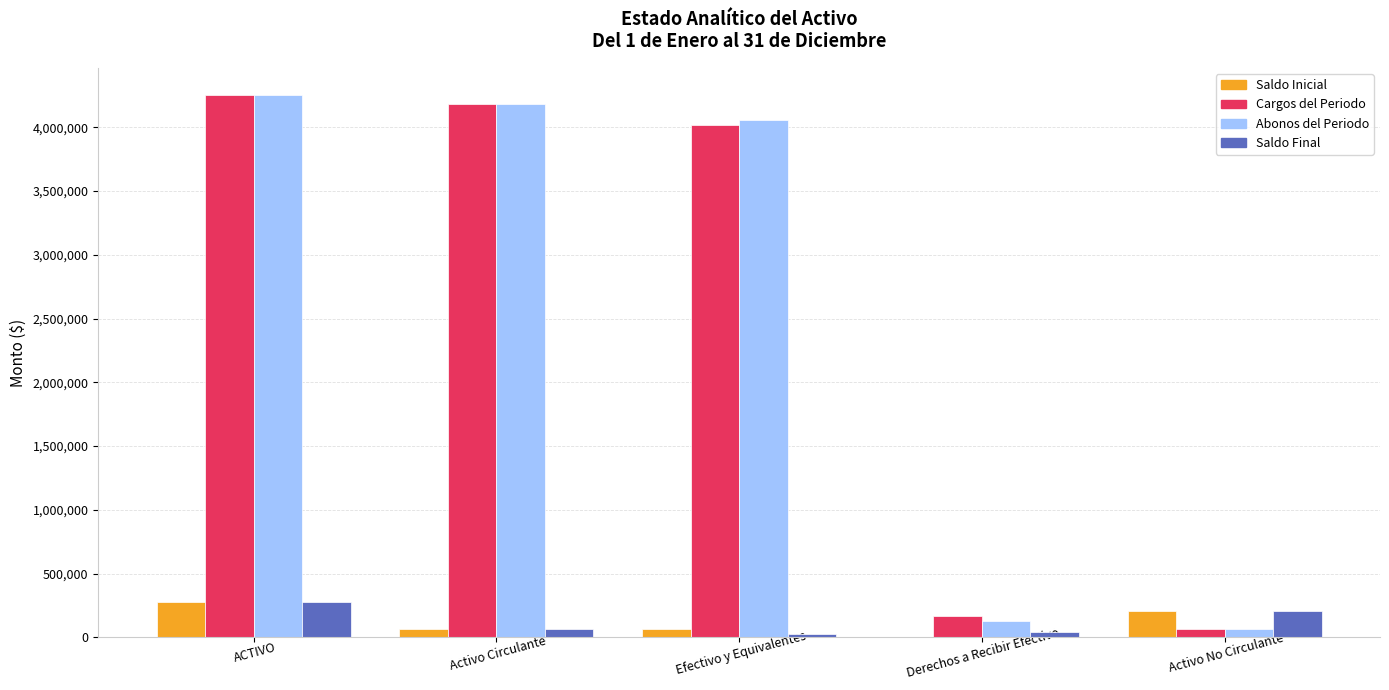

What is the difference between the Saldo Inicial values at Activo No Circulante and Efectivo y Equivalentes?

141857.0